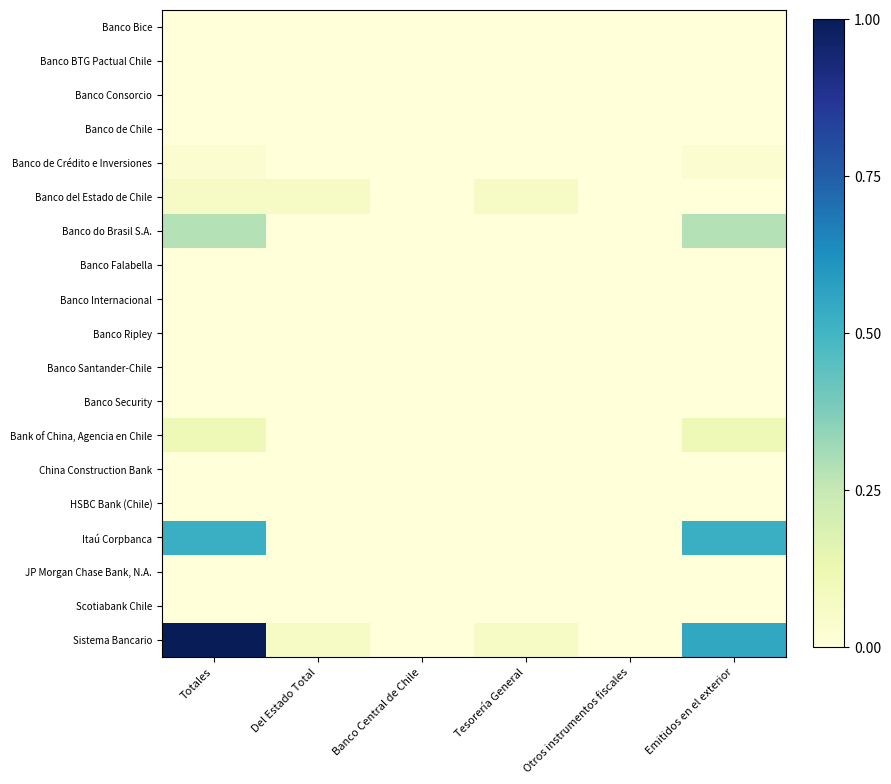

Reading left to right, list all the values displayed in this chart.

Banco Bice: Totales=0.0	Del Estado Total=0.0	Banco Central de Chile=0.0	Tesorería General=0.0	Otros instrumentos fiscales=0.0	Emitidos en el exterior=0.0
Banco BTG Pactual Chile: Totales=0.0	Del Estado Total=0.0	Banco Central de Chile=0.0	Tesorería General=0.0	Otros instrumentos fiscales=0.0	Emitidos en el exterior=0.0
Banco Consorcio: Totales=0.0	Del Estado Total=0.0	Banco Central de Chile=0.0	Tesorería General=0.0	Otros instrumentos fiscales=0.0	Emitidos en el exterior=0.0
Banco de Chile: Totales=0.0	Del Estado Total=0.0	Banco Central de Chile=0.0	Tesorería General=0.0	Otros instrumentos fiscales=0.0	Emitidos en el exterior=0.0
Banco de Crédito e Inversiones: Totales=0.0	Del Estado Total=0.0	Banco Central de Chile=0.0	Tesorería General=0.0	Otros instrumentos fiscales=0.0	Emitidos en el exterior=0.0
Banco del Estado de Chile: Totales=0.1	Del Estado Total=0.1	Banco Central de Chile=0.0	Tesorería General=0.1	Otros instrumentos fiscales=0.0	Emitidos en el exterior=0.0
Banco do Brasil S.A.: Totales=0.3	Del Estado Total=0.0	Banco Central de Chile=0.0	Tesorería General=0.0	Otros instrumentos fiscales=0.0	Emitidos en el exterior=0.3
Banco Falabella: Totales=0.0	Del Estado Total=0.0	Banco Central de Chile=0.0	Tesorería General=0.0	Otros instrumentos fiscales=0.0	Emitidos en el exterior=0.0
Banco Internacional: Totales=0.0	Del Estado Total=0.0	Banco Central de Chile=0.0	Tesorería General=0.0	Otros instrumentos fiscales=0.0	Emitidos en el exterior=0.0
Banco Ripley: Totales=0.0	Del Estado Total=0.0	Banco Central de Chile=0.0	Tesorería General=0.0	Otros instrumentos fiscales=0.0	Emitidos en el exterior=0.0
Banco Santander-Chile: Totales=0.0	Del Estado Total=0.0	Banco Central de Chile=0.0	Tesorería General=0.0	Otros instrumentos fiscales=0.0	Emitidos en el exterior=0.0
Banco Security: Totales=0.0	Del Estado Total=0.0	Banco Central de Chile=0.0	Tesorería General=0.0	Otros instrumentos fiscales=0.0	Emitidos en el exterior=0.0
Bank of China, Agencia en Chile: Totales=0.1	Del Estado Total=0.0	Banco Central de Chile=0.0	Tesorería General=0.0	Otros instrumentos fiscales=0.0	Emitidos en el exterior=0.1
China Construction Bank: Totales=0.0	Del Estado Total=0.0	Banco Central de Chile=0.0	Tesorería General=0.0	Otros instrumentos fiscales=0.0	Emitidos en el exterior=0.0
HSBC Bank (Chile): Totales=0.0	Del Estado Total=0.0	Banco Central de Chile=0.0	Tesorería General=0.0	Otros instrumentos fiscales=0.0	Emitidos en el exterior=0.0
Itaú Corpbanca: Totales=0.5	Del Estado Total=0.0	Banco Central de Chile=0.0	Tesorería General=0.0	Otros instrumentos fiscales=0.0	Emitidos en el exterior=0.5
JP Morgan Chase Bank, N.A.: Totales=0.0	Del Estado Total=0.0	Banco Central de Chile=0.0	Tesorería General=0.0	Otros instrumentos fiscales=0.0	Emitidos en el exterior=0.0
Scotiabank Chile: Totales=0.0	Del Estado Total=0.0	Banco Central de Chile=0.0	Tesorería General=0.0	Otros instrumentos fiscales=0.0	Emitidos en el exterior=0.0
Sistema Bancario: Totales=1.0	Del Estado Total=0.1	Banco Central de Chile=0.0	Tesorería General=0.1	Otros instrumentos fiscales=0.0	Emitidos en el exterior=0.6